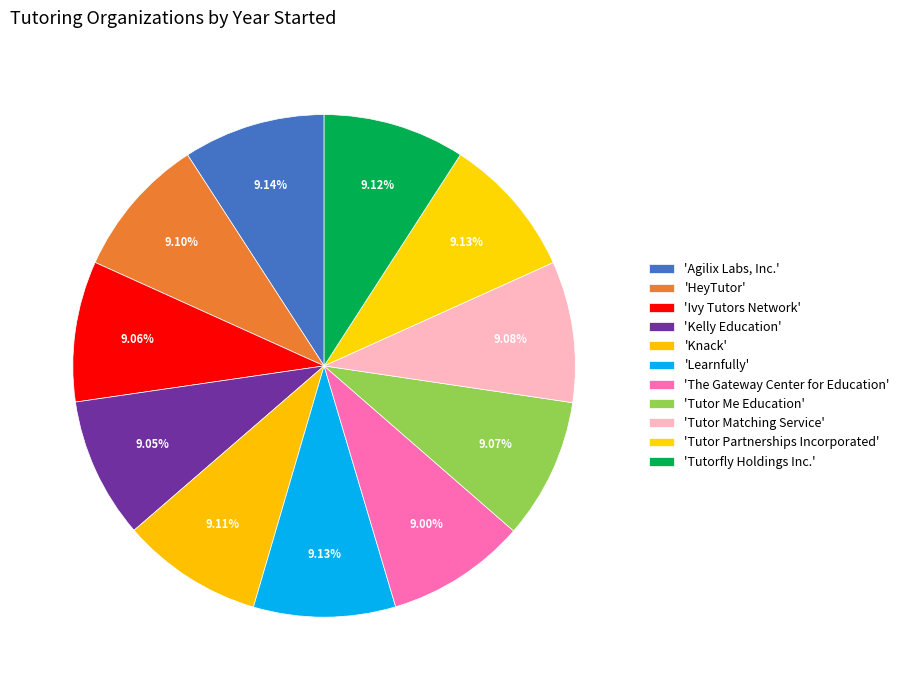

To the nearest percent, what is the average slice percentage?

9%